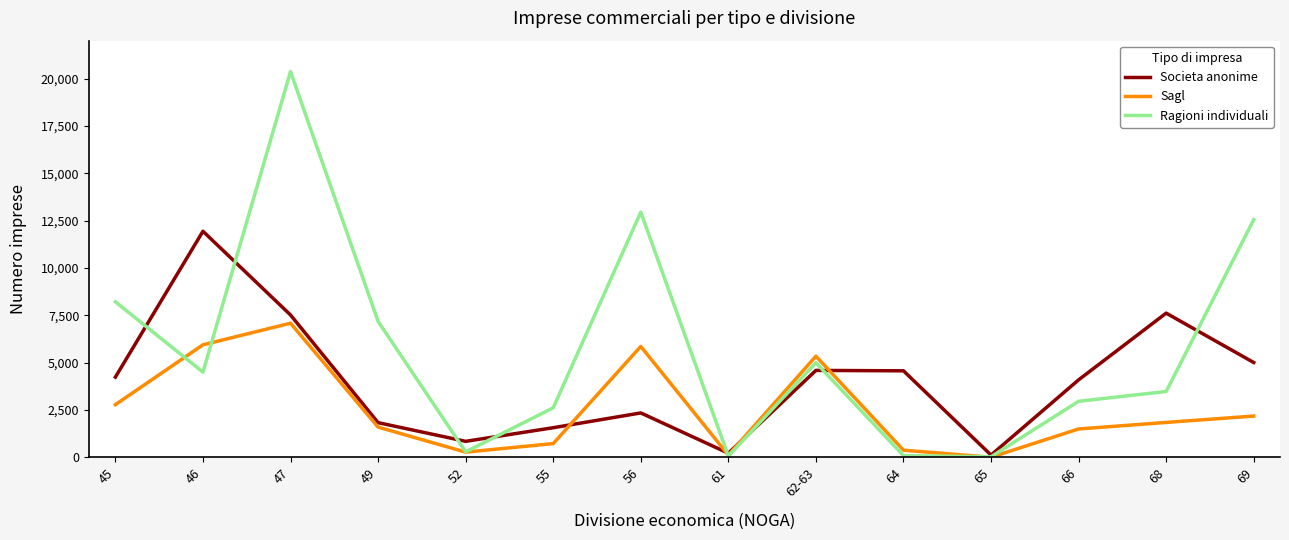

Which series has the largest range (max minus min)?

Ragioni individuali